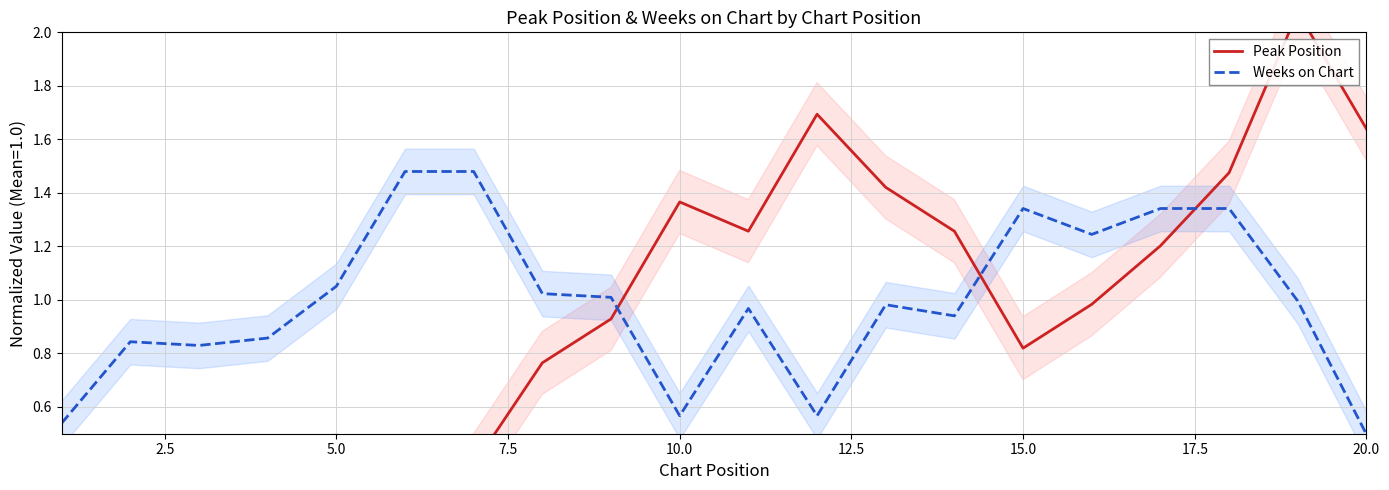

List the series in order of their overall mean, lowest first.

Peak Position, Weeks on Chart